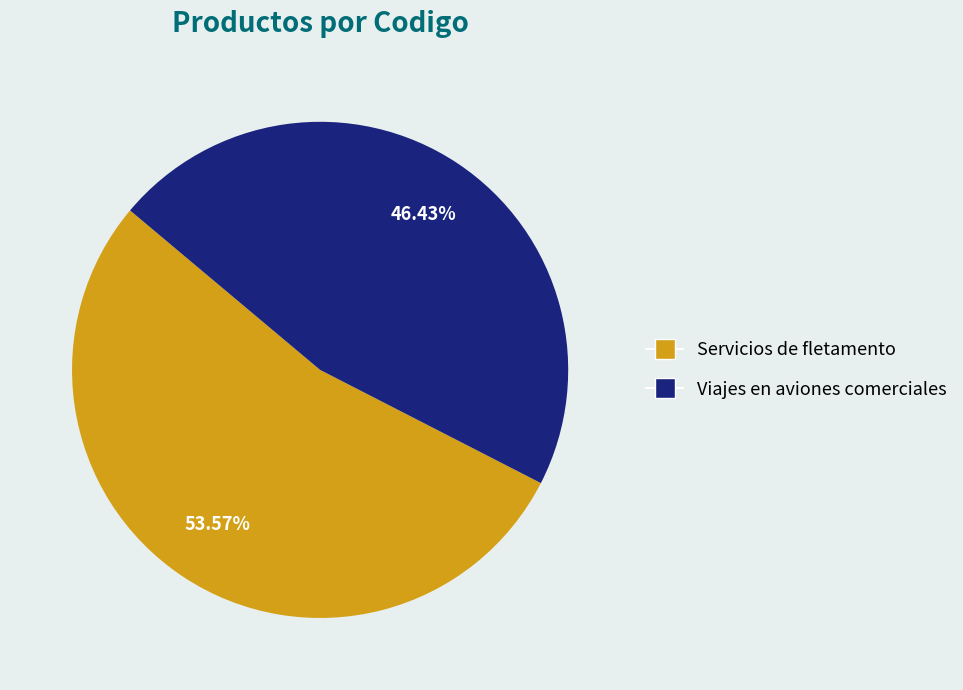

To the nearest percent, what percentage of the pie is Viajes en aviones comerciales?

46%